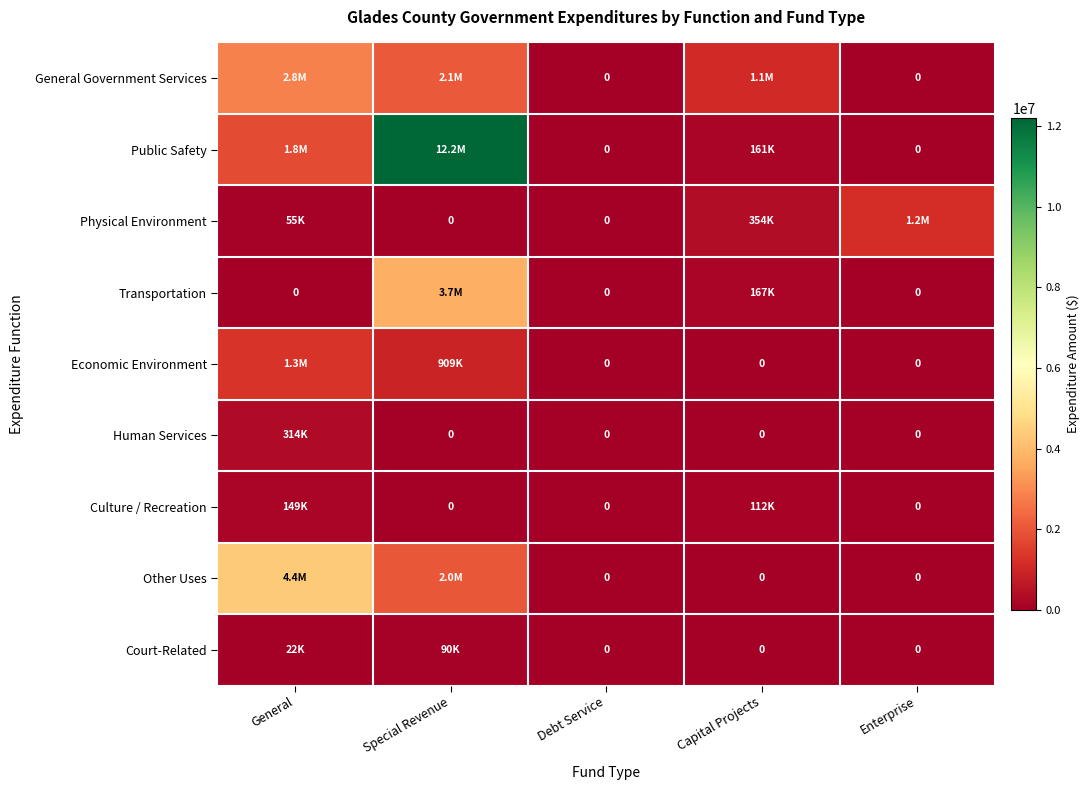

Is it true that Economic Environment equals 0 at Enterprise?

True